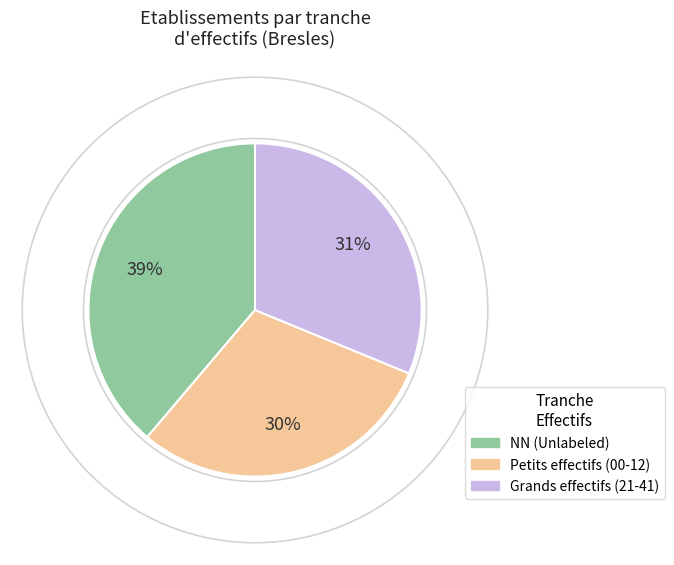

Combined, do Petits effectifs (00-12) and NN (Unlabeled) account for over 50%?

Yes